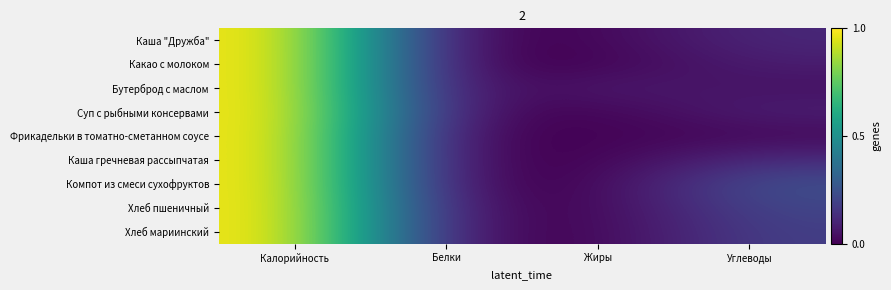

Reading left to right, transcribe all the data shown in this chart.

Каша "Дружба": Калорийность=1.0	Белки=0.0	Жиры=0.0	Углеводы=0.1
Какао с молоком: Калорийность=1.0	Белки=0.0	Жиры=0.0	Углеводы=0.1
Бутерброд с маслом: Калорийность=1.0	Белки=0.0	Жиры=0.1	Углеводы=0.0
Суп с рыбными консервами: Калорийность=1.0	Белки=0.0	Жиры=0.0	Углеводы=0.1
Фрикадельки в томатно-сметанном соусе: Калорийность=1.0	Белки=0.0	Жиры=0.0	Углеводы=0.0
Каша гречневая рассыпчатая: Калорийность=1.0	Белки=0.0	Жиры=0.0	Углеводы=0.1
Компот из смеси сухофруктов: Калорийность=1.0	Белки=0.0	Жиры=0.0	Углеводы=0.2
Хлеб пшеничный: Калорийность=1.0	Белки=0.0	Жиры=0.0	Углеводы=0.2
Хлеб мариинский: Калорийность=1.0	Белки=0.0	Жиры=0.0	Углеводы=0.2